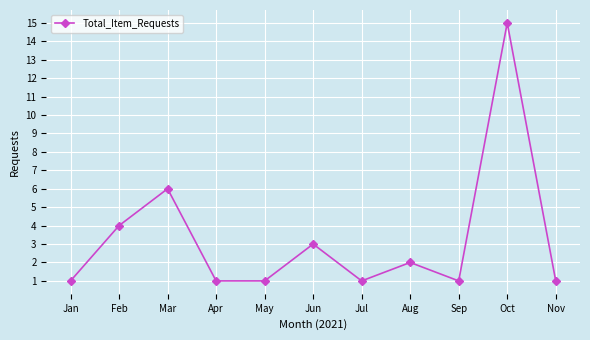

What is the maximum value shown in the chart?

15